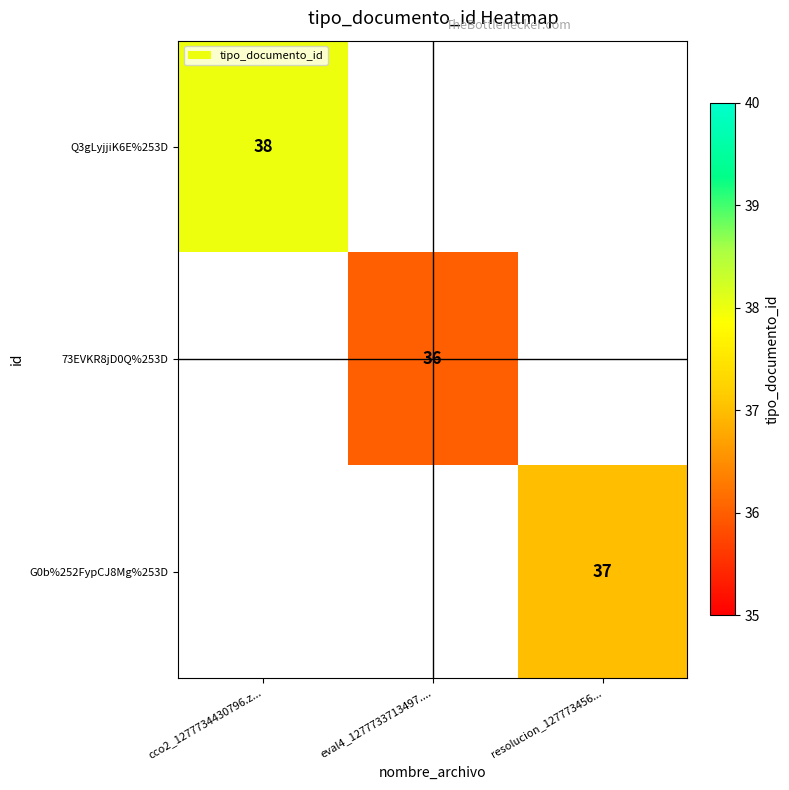

True or false: 73EVKR8jD0Q%253D has a value of 54 at eval4_1277733713497.....

False